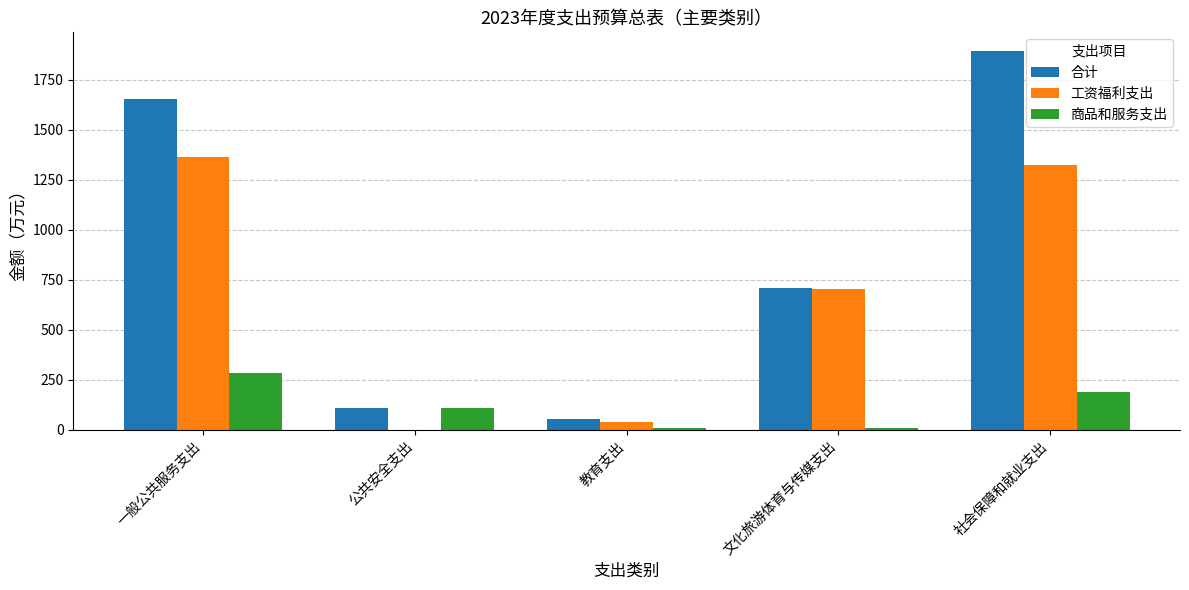

The 工资福利支出 series shows 0.0 at 公共安全支出. True or false?

True